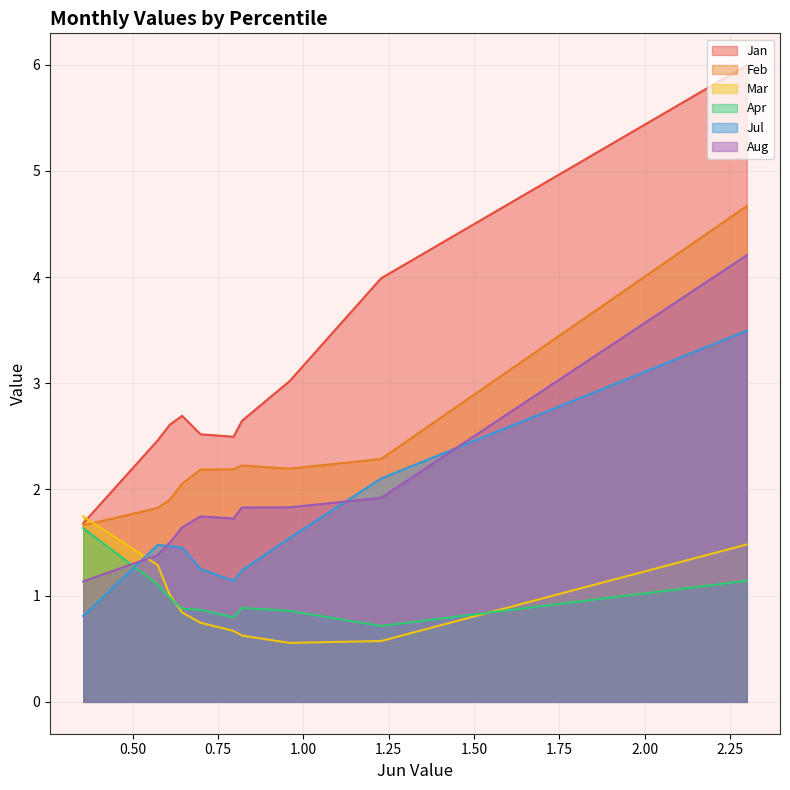

Where is the first local maximum for Apr?

pct35